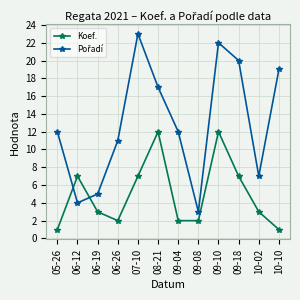

At which category does Koef. reach its first local valley?

06-26